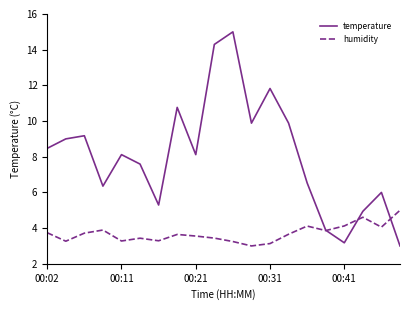

How many lines are shown in the chart?

2